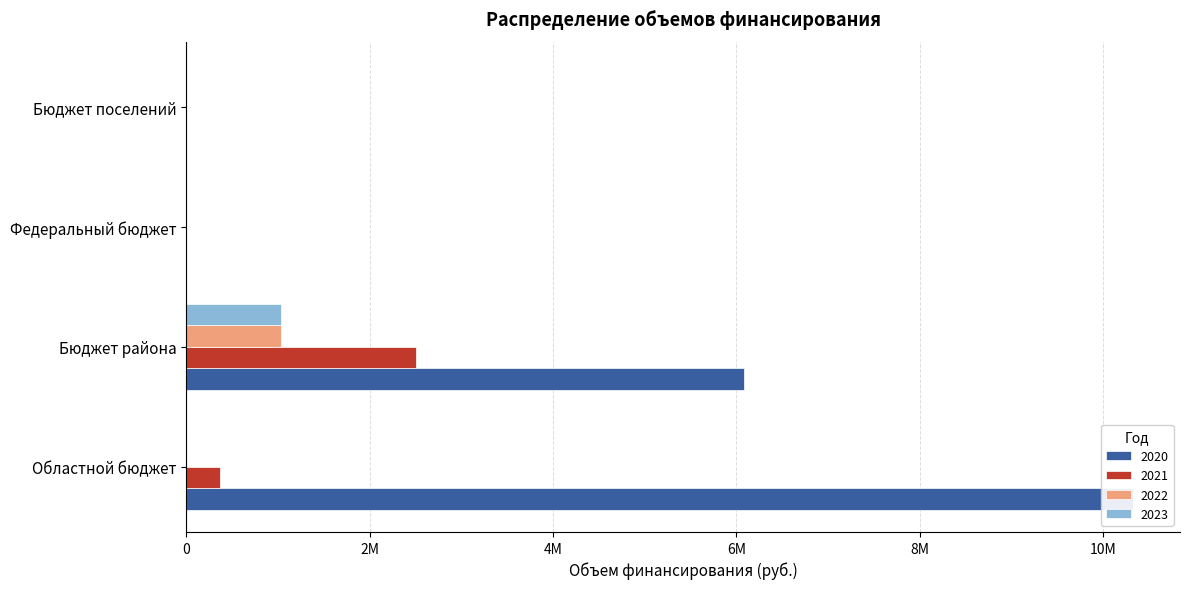

What is the label of the 4th bar from the left?

Бюджет поселений